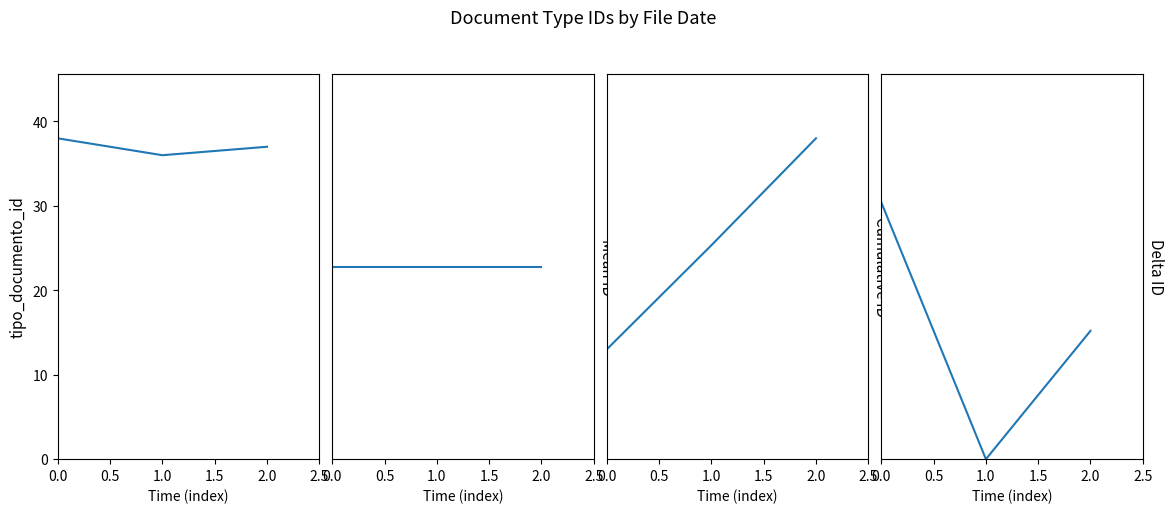

What is the minimum value for tipo_documento_id?

36